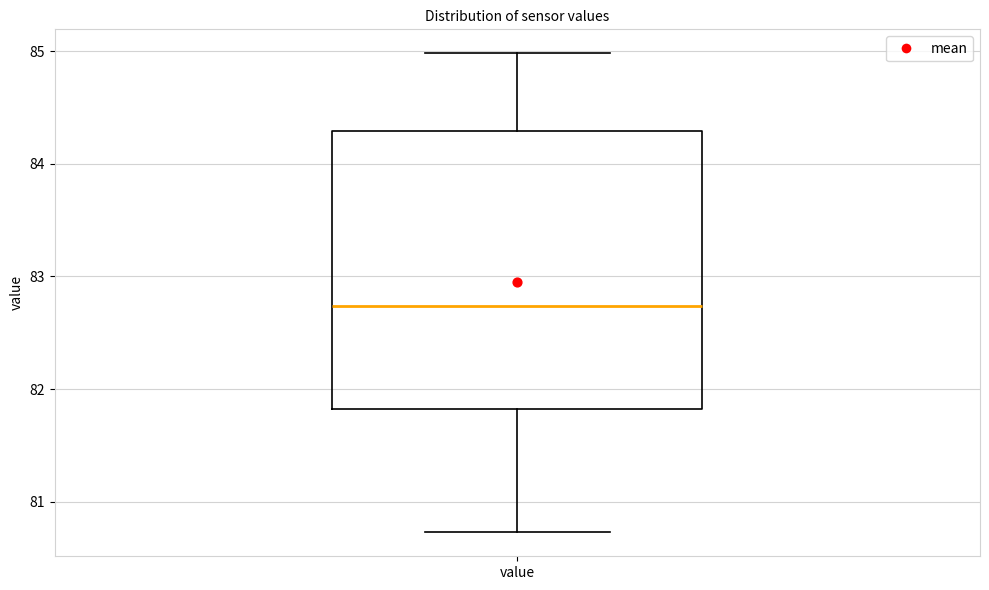

Read this box plot against the y-axis: the position of the median line, the range covered by the box, and the ends of both whiskers. The values are not printed on the chart, so give them approximately, as read against the axis.

median 82.7, box 81.8 to 84.3, whiskers 80.7 to 85.0